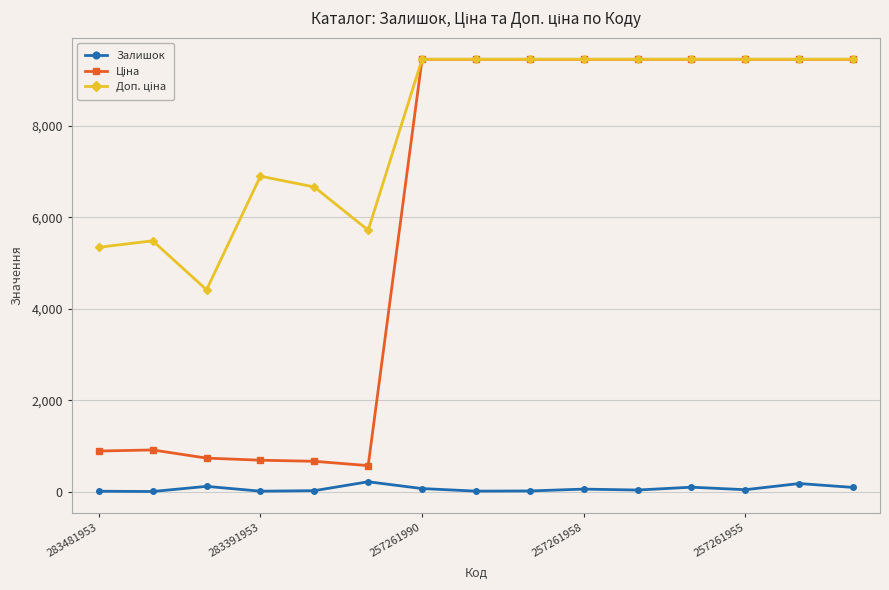

At how many categories does at least one series exceed 1020?

15